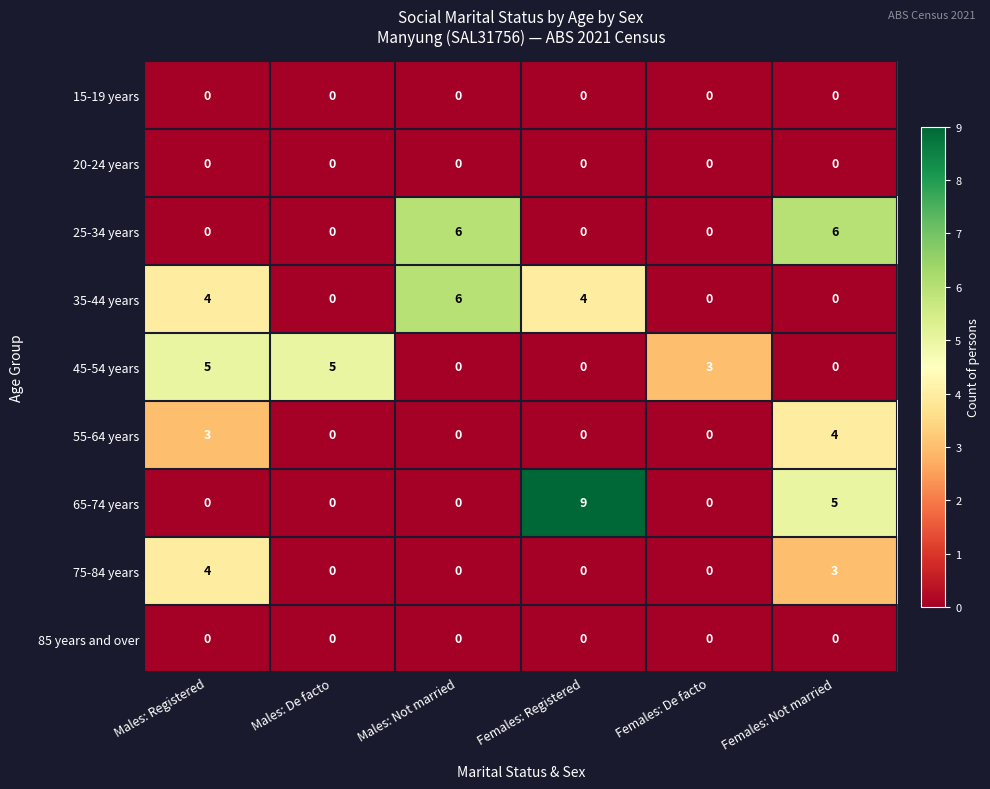

At which category is the sum across all series the highest?

Females: Not married